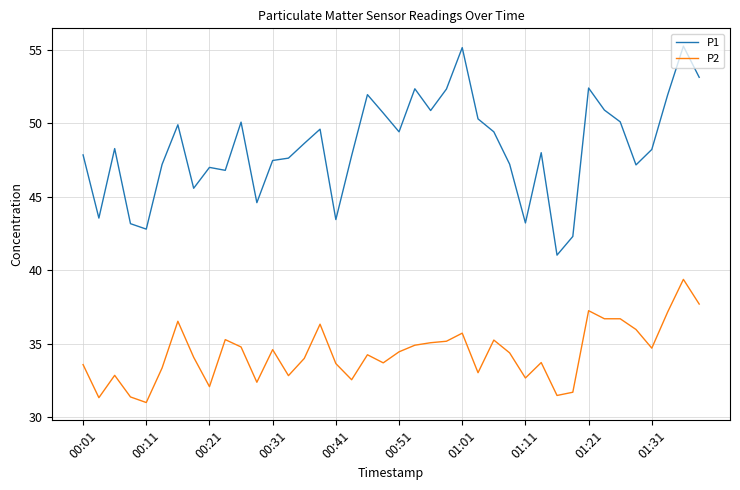

How many lines are shown in the chart?

2